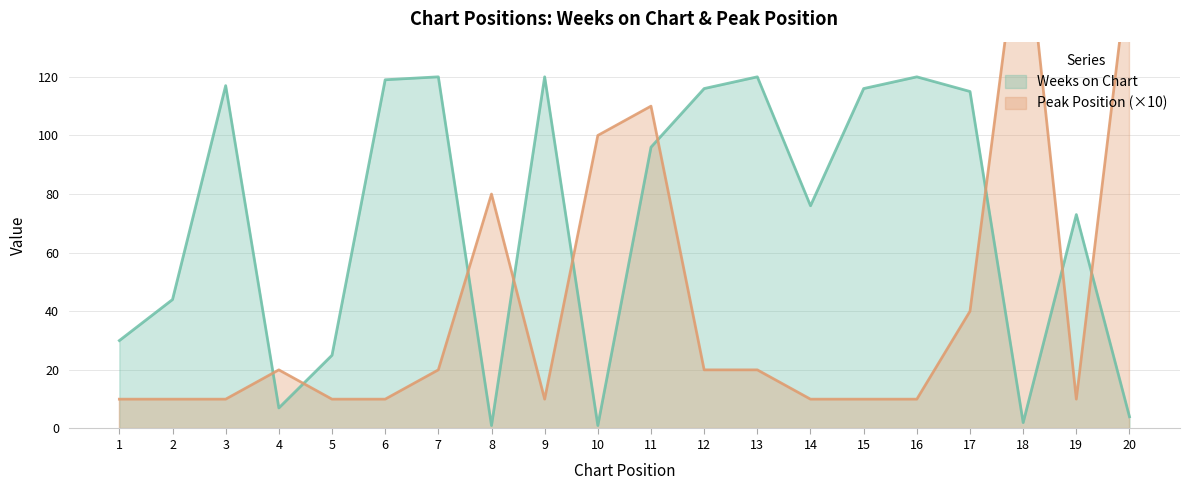

What is the difference between the maximum and minimum values in the Peak Position series?

170